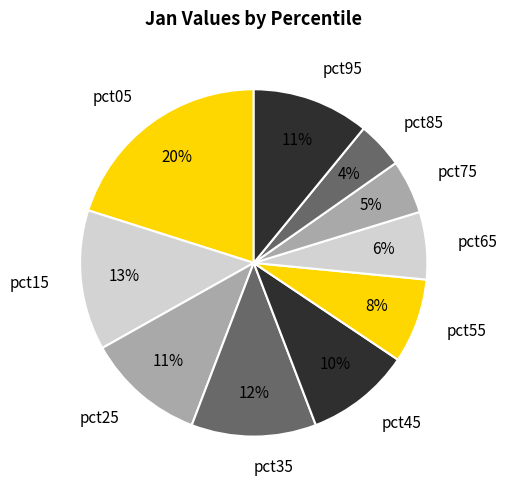

Is it true that pct75 is 5% of the pie?

True